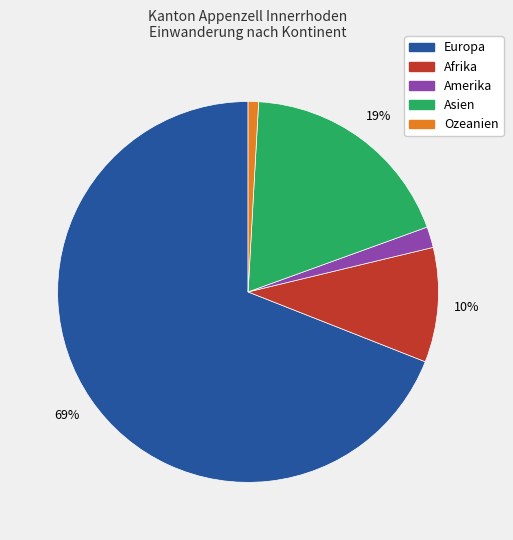

To the nearest percent, what is the combined percentage of Ozeanien and Amerika?

3%